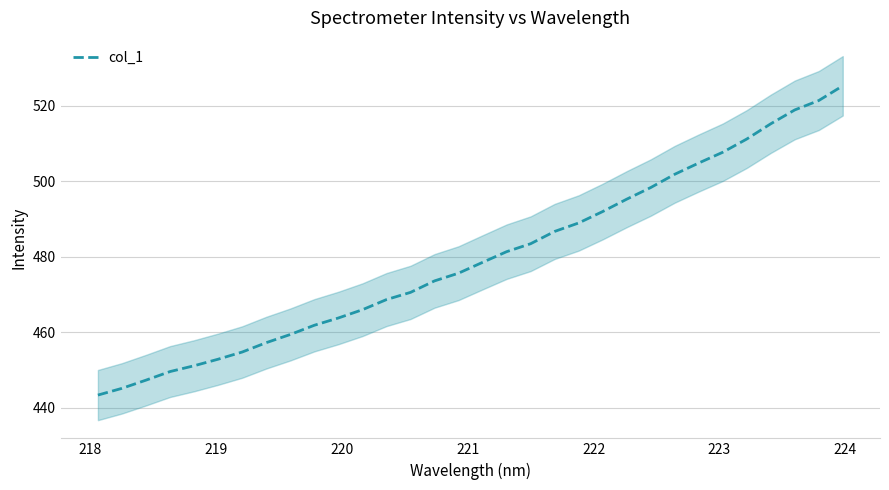

Count the number of categories in the chart.

32